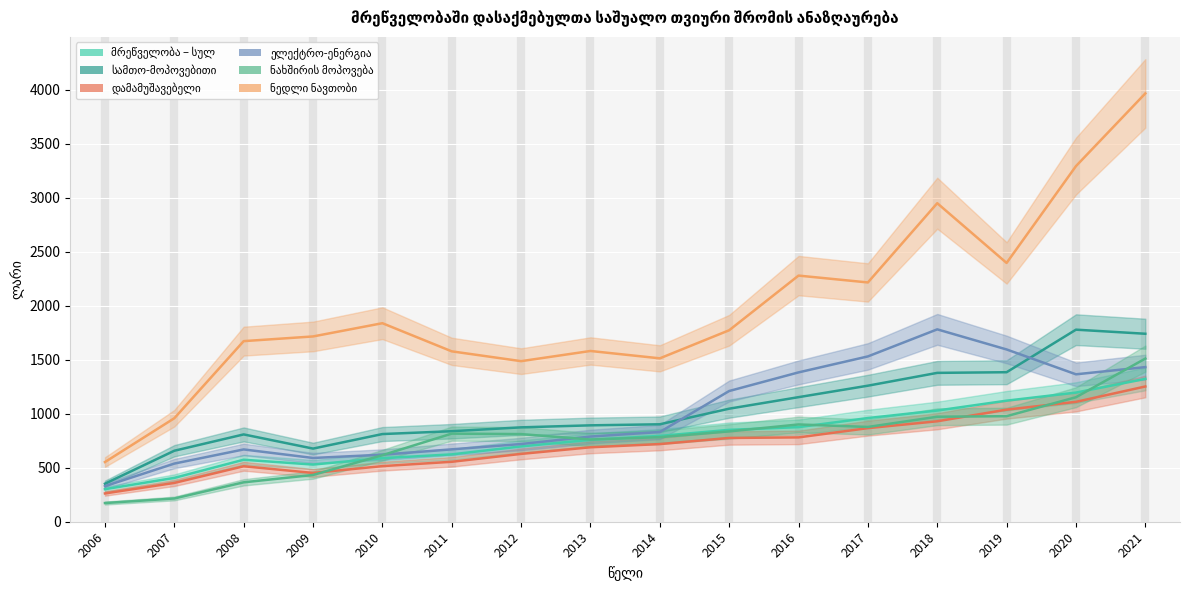

Reading left to right, list all the values displayed in this chart.

მრეწველობა – სულ: 2006=301.6	2007=406.0	2008=574.3	2009=529.8	2010=588.6	2011=624.0	2012=697.8	2013=758.9	2014=794.9	2015=851.1	2016=876.4	2017=960.5	2018=1030.1	2019=1121.6	2020=1196.4	2021=1323.5
სამთო-მოპოვებითი: 2006=352.3	2007=657.7	2008=808.9	2009=677.7	2010=812.3	2011=838.6	2012=874.5	2013=893.1	2014=902.8	2015=1047.4	2016=1154.1	2017=1260.4	2018=1379.2	2019=1385.2	2020=1779.4	2021=1741.6
დამამუშავებელი: 2006=262.2	2007=359.6	2008=514.0	2009=452.0	2010=515.2	2011=555.4	2012=628.5	2013=689.7	2014=719.5	2015=776.1	2016=781.4	2017=867.1	2018=930.7	2019=1038.5	2020=1110.7	2021=1253.0
ელექტრო-ენერგია: 2006=329.6	2007=538.7	2008=669.8	2009=590.7	2010=620.9	2011=670.6	2012=719.9	2013=789.2	2014=831.2	2015=1211.1	2016=1383.6	2017=1531.6	2018=1782.3	2019=1596.1	2020=1365.8	2021=1432.6
ნახშირის მოპოვება: 2006=173.1	2007=215.4	2008=365.1	2009=433.3	2010=616.5	2011=816.3	2012=811.9	2013=761.8	2014=783.6	2015=836.9	2016=901.2	2017=878.1	2018=972.7	2019=977.9	2020=1153.5	2021=1511.3
ნედლი ნავთობი: 2006=553.1	2007=958.8	2008=1673.2	2009=1716.6	2010=1839.3	2011=1578.6	2012=1487.7	2013=1582.0	2014=1513.8	2015=1774.0	2016=2280.4	2017=2216.9	2018=2951.1	2019=2397.7	2020=3294.7	2021=3968.2